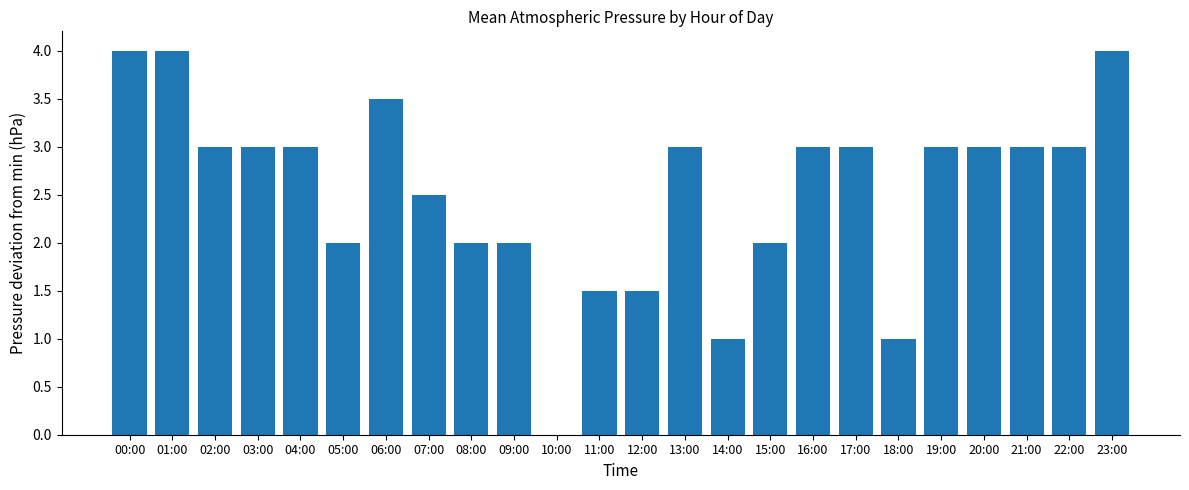

Reading left to right, what are all the values shown in this chart?

4.0	4.0	3.0	3.0	3.0	2.0	3.5	2.5	2.0	2.0	0.0	1.5	1.5	3.0	1.0	2.0	3.0	3.0	1.0	3.0	3.0	3.0	3.0	4.0